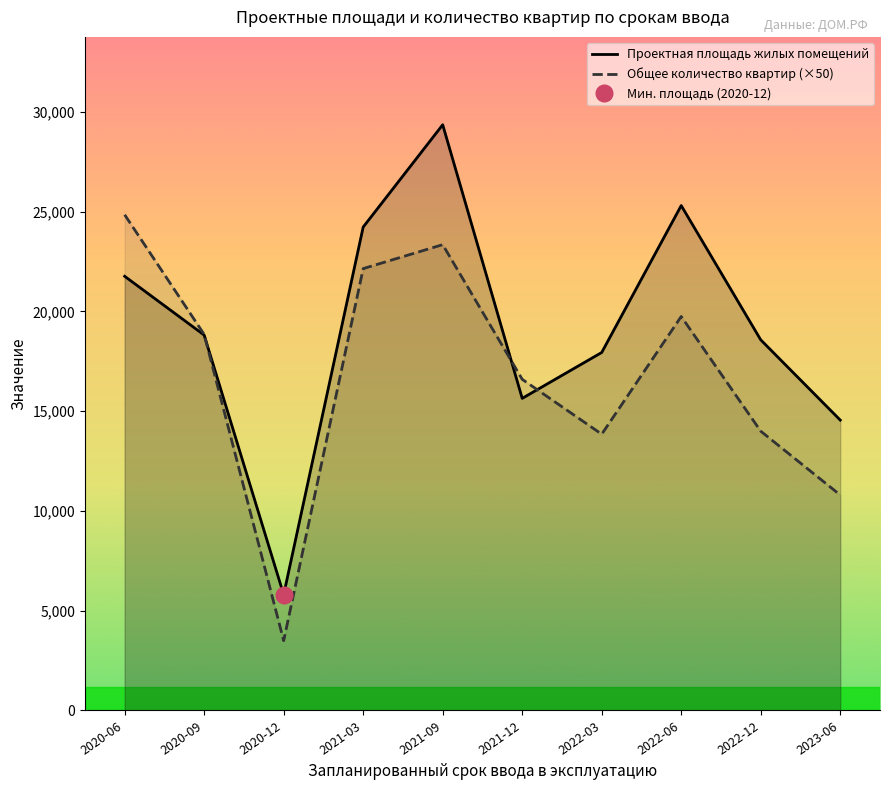

Reading right to left, transcribe all the data shown in this chart.

Проектная площадь жилых помещений: 14556	18578	25310	17946	15645	29361	24233	5805	18818	21765
Общее количество квартир (×50): 10800	14000	19750	13850	16600	23350	22150	3500	18850	24850